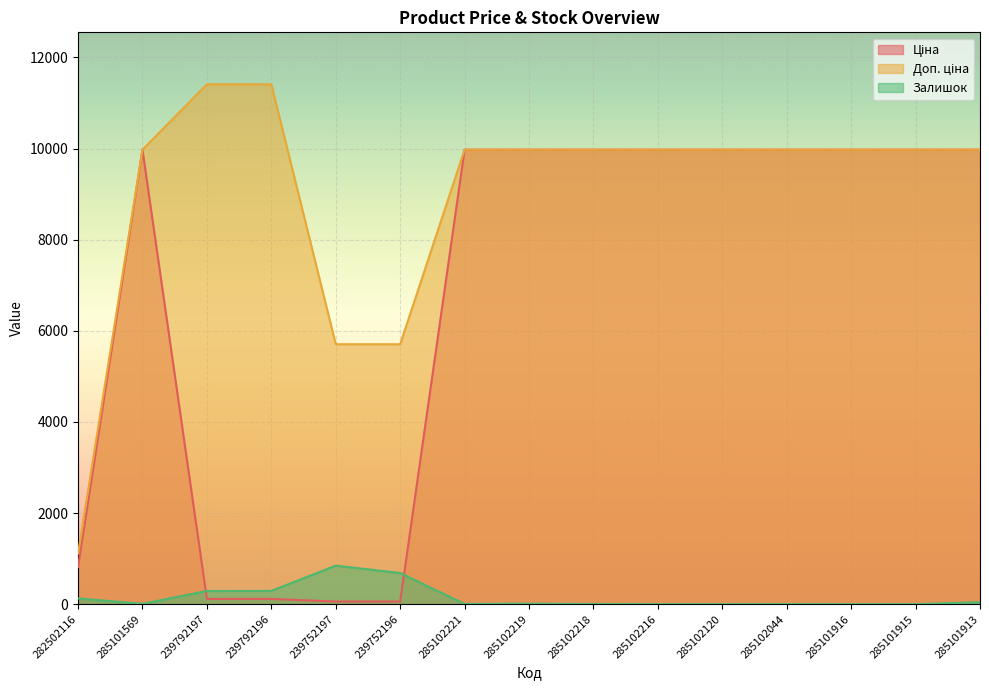

Reading left to right, what are all the values shown in this chart?

Ціна: 282502116=818.5	285101569=9975.0	239792197=114.1	239792196=114.1	239752197=57.0	239752196=57.0	285102221=9975.0	285102219=9975.0	285102218=9975.0	285102216=9975.0	285102120=9975.0	285102044=9975.0	285101916=9975.0	285101915=9975.0	285101913=9975.0
Доп. ціна: 282502116=1109.2	285101569=9975.0	239792197=11410.0	239792196=11410.0	239752197=5705.0	239752196=5705.0	285102221=9975.0	285102219=9975.0	285102218=9975.0	285102216=9975.0	285102120=9975.0	285102044=9975.0	285101916=9975.0	285101915=9975.0	285101913=9975.0
Залишок: 282502116=125.0	285101569=7.0	239792197=289.0	239792196=290.0	239752197=845.0	239752196=683.0	285102221=4.0	285102219=9.0	285102218=3.0	285102216=0.0	285102120=0.0	285102044=1.0	285101916=0.0	285101915=0.0	285101913=42.0